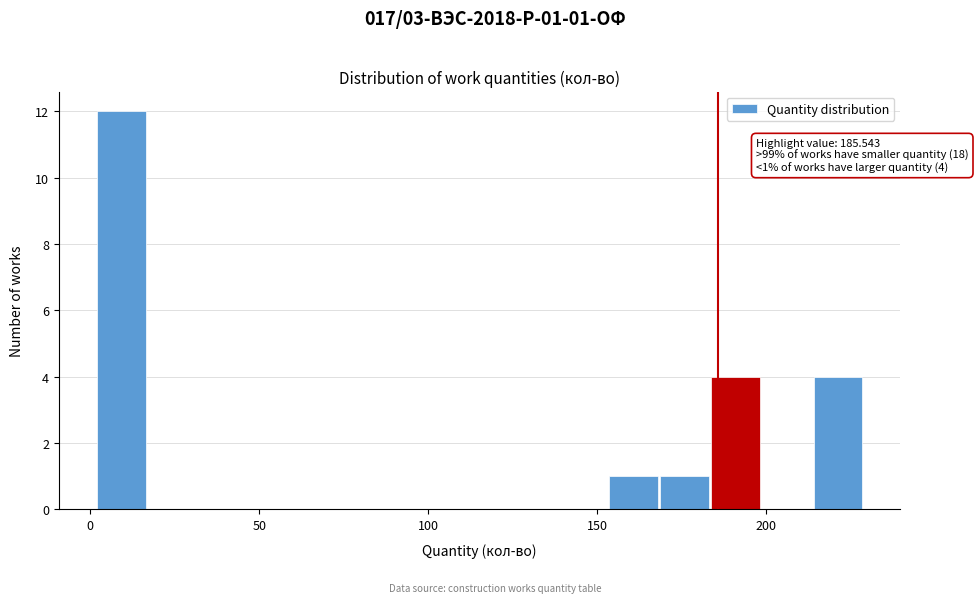

Read against the x-axis, roughly where is the centre of the tallest bar?

10